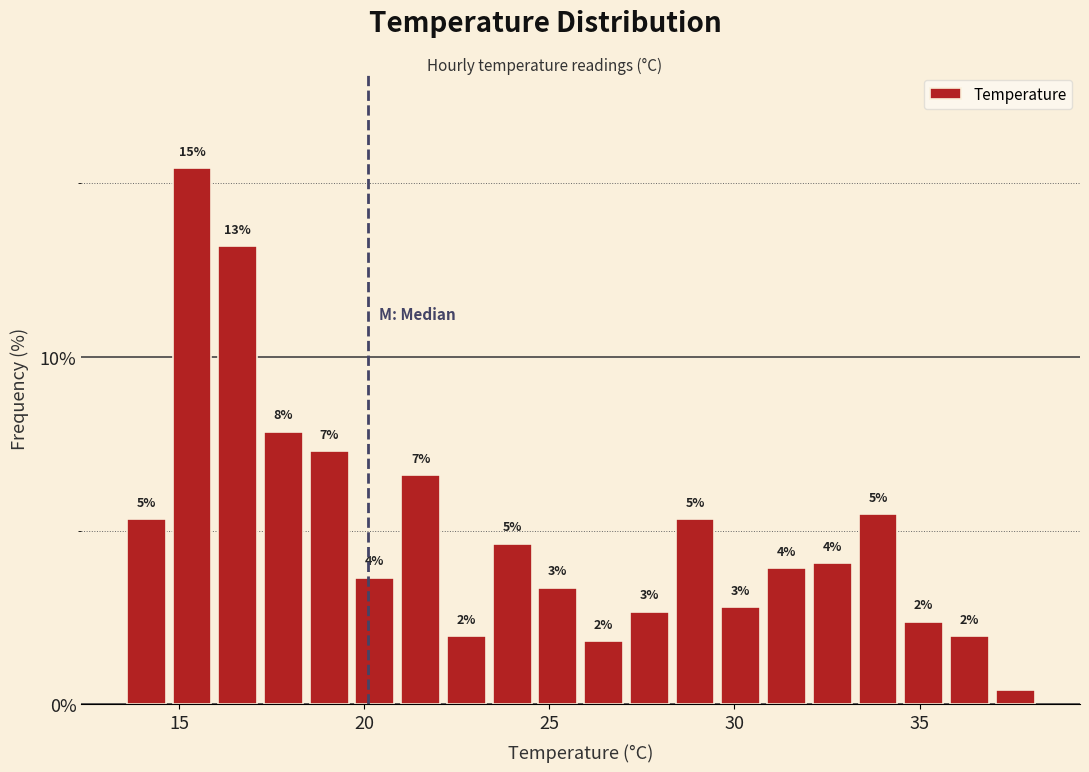

Around what value on the x-axis is the tallest bar? Give the approximate position of its centre, as read against the axis.

15.5